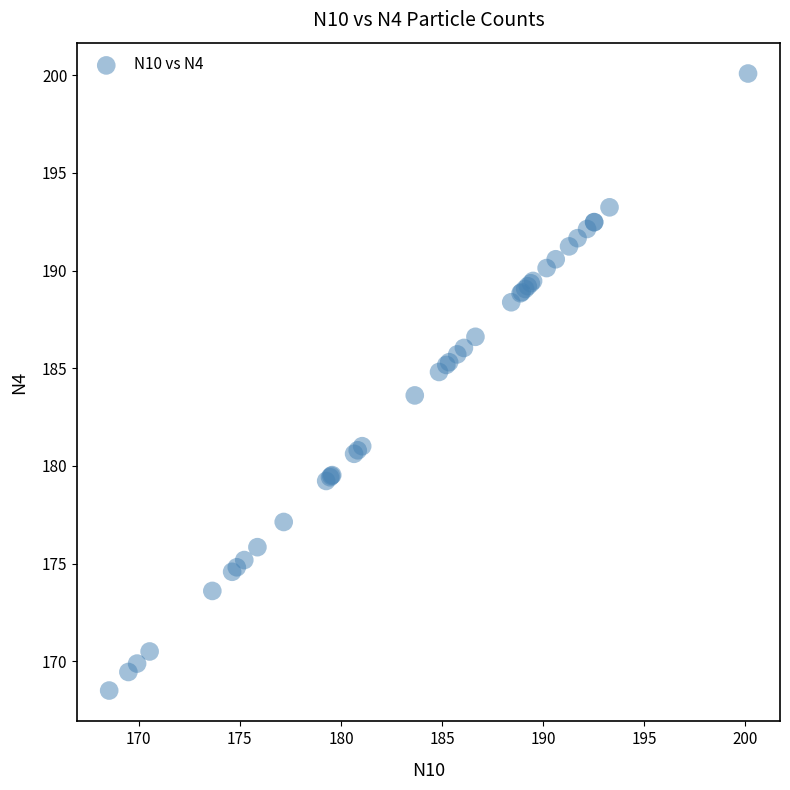

What Y value in the scatter plot is closest to 184?

183.6